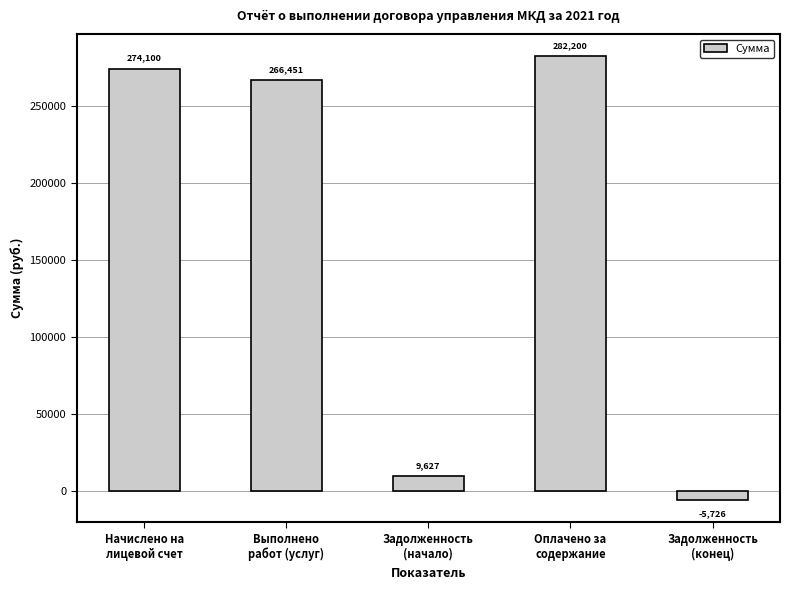

What is the difference between the maximum and second lowest values?

272572.6